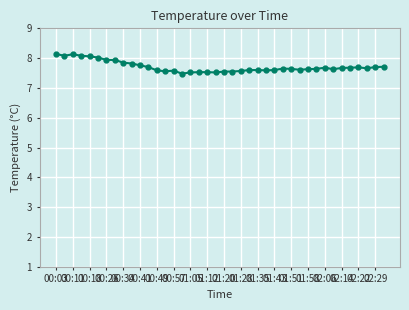

What is the value of the 17th point from the left?

7.5